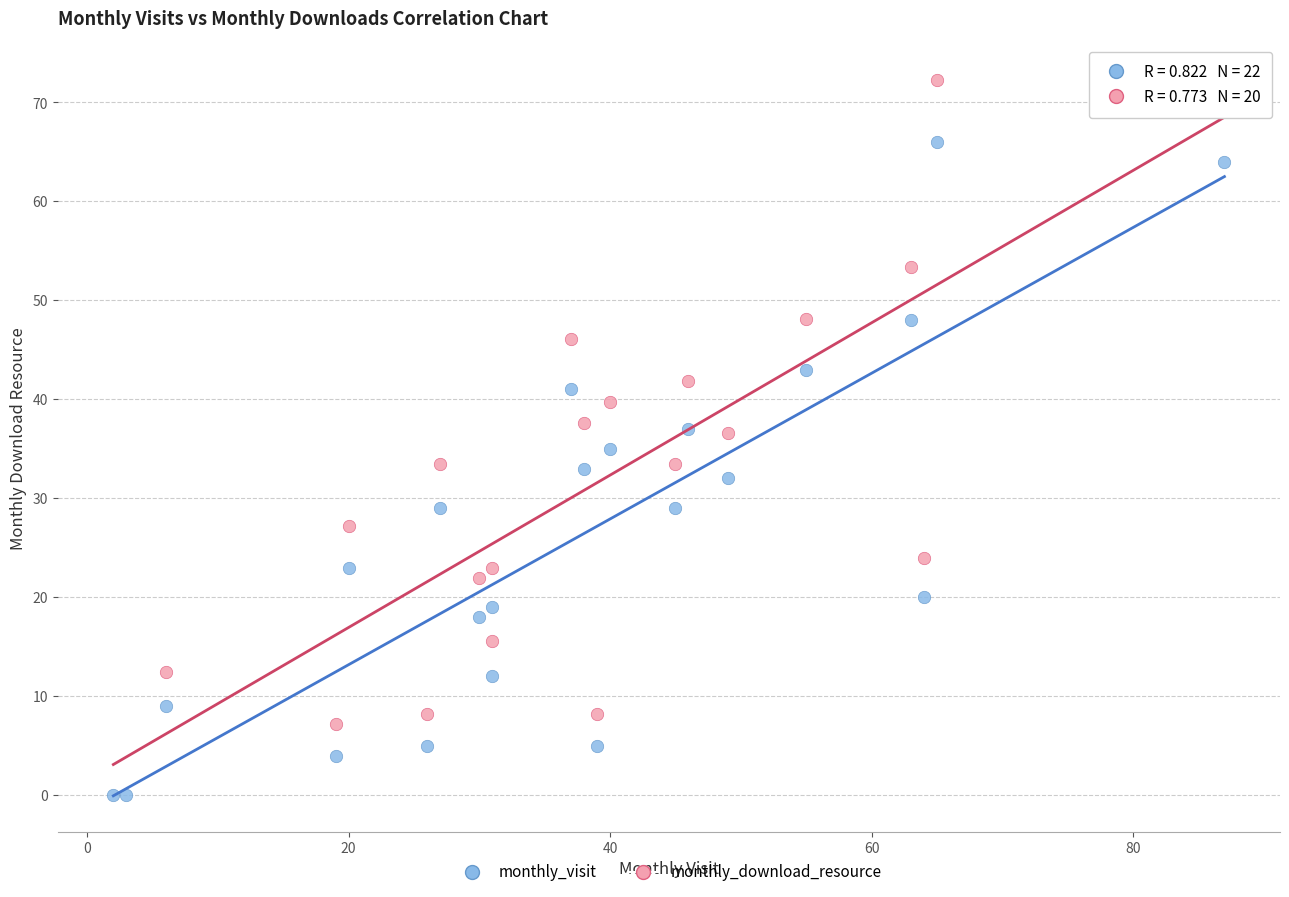

Which series contains the highest Y value?

monthly_download_resource